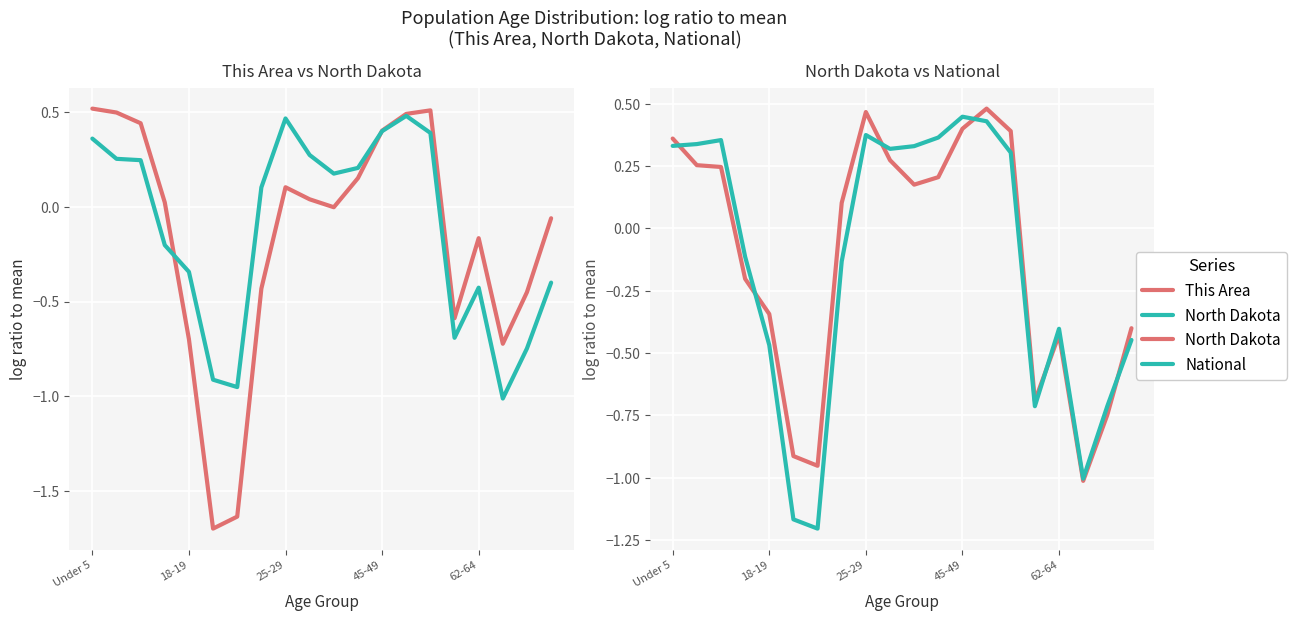

List the series in order of their overall mean, highest first.

North Dakota, National, This Area